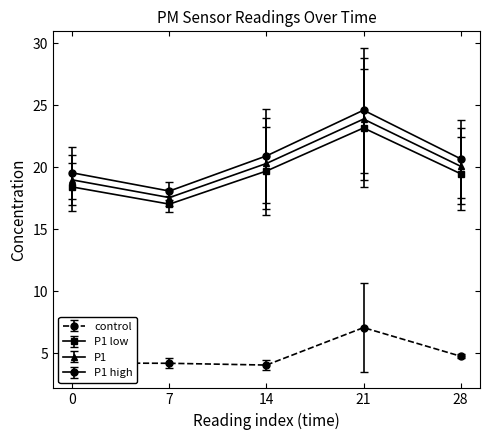

Which series has the largest range (max minus min)?

P1 high